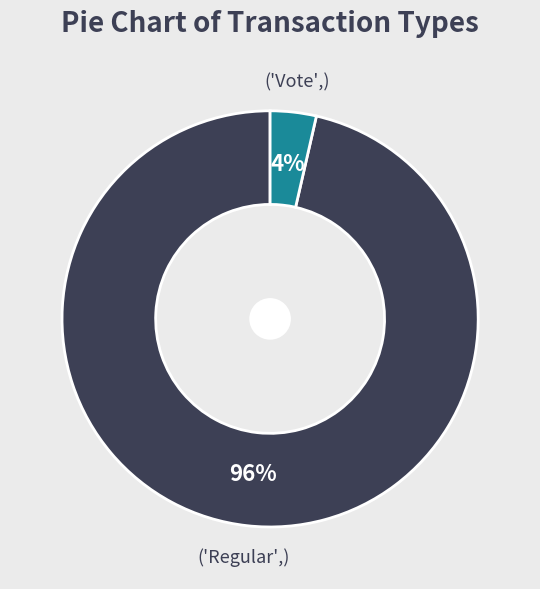

To the nearest percent, what is the average slice percentage?

50%